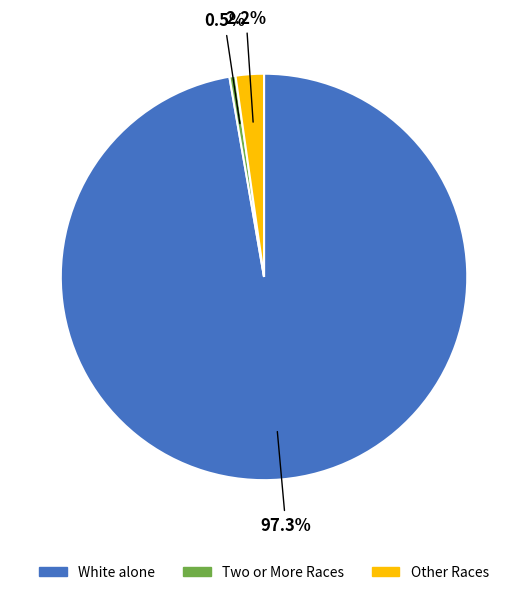

How many segments does this pie chart have?

3